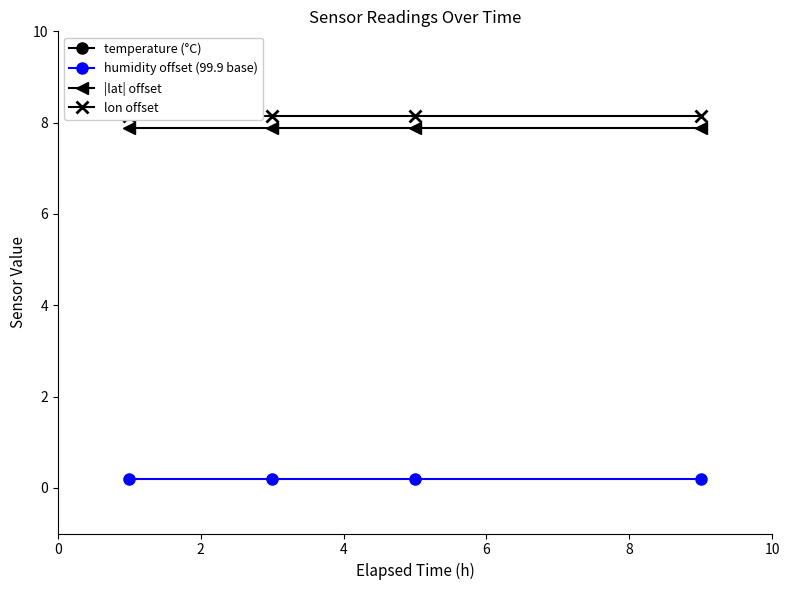

True or false: |lat| offset and humidity offset (99.9 base) intersect in this chart.

False